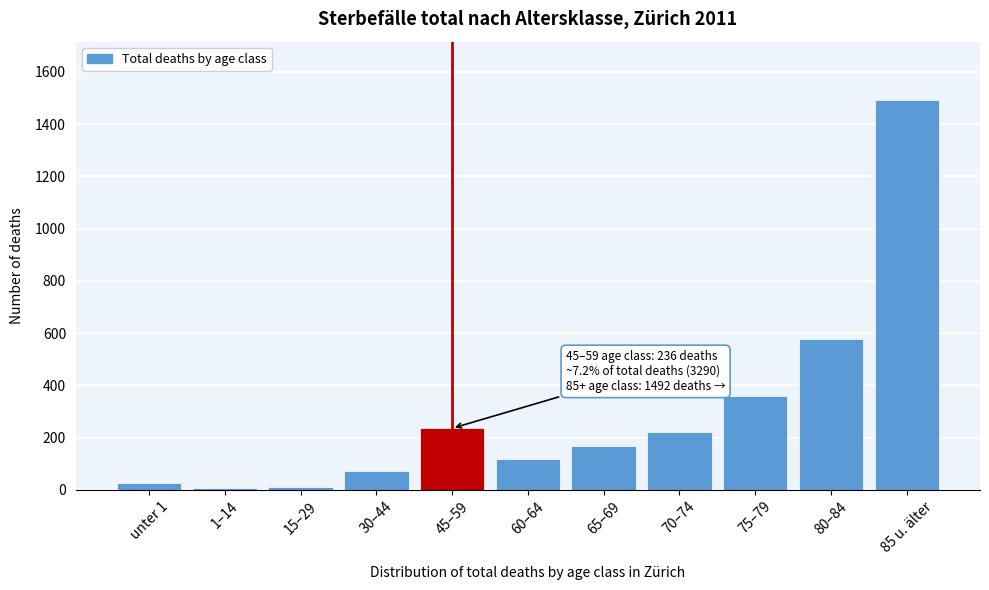

What is the average value?

299